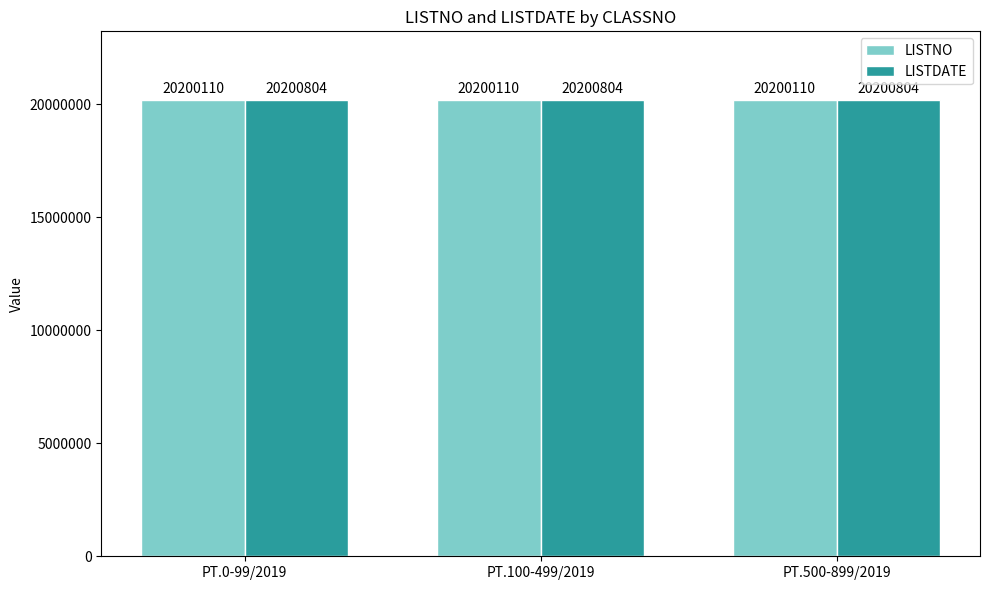

Reading left to right, list all the values displayed in this chart.

LISTNO: PT.0-99/2019=20200110	PT.100-499/2019=20200110	PT.500-899/2019=20200110
LISTDATE: PT.0-99/2019=20200804	PT.100-499/2019=20200804	PT.500-899/2019=20200804